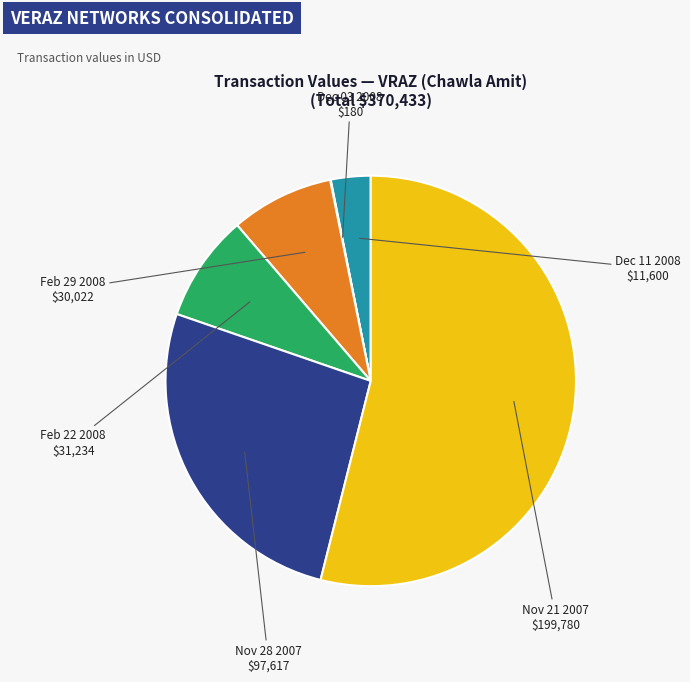

Which slice is the largest?

2007-11-21 (S,40000)